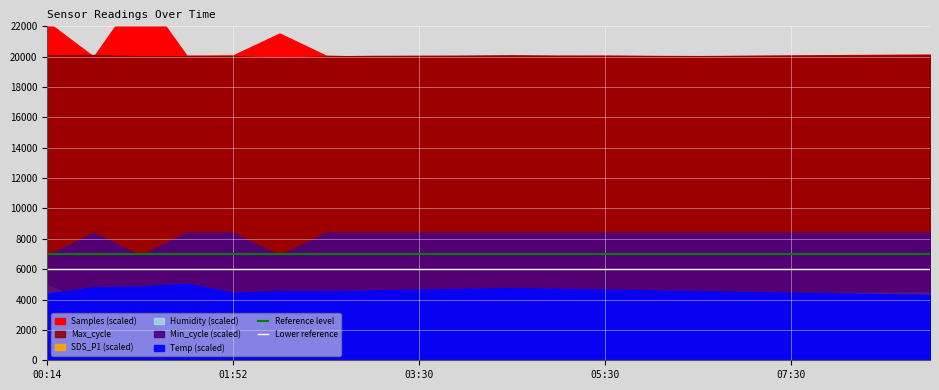

What is the minimum value for Reference level?

7000